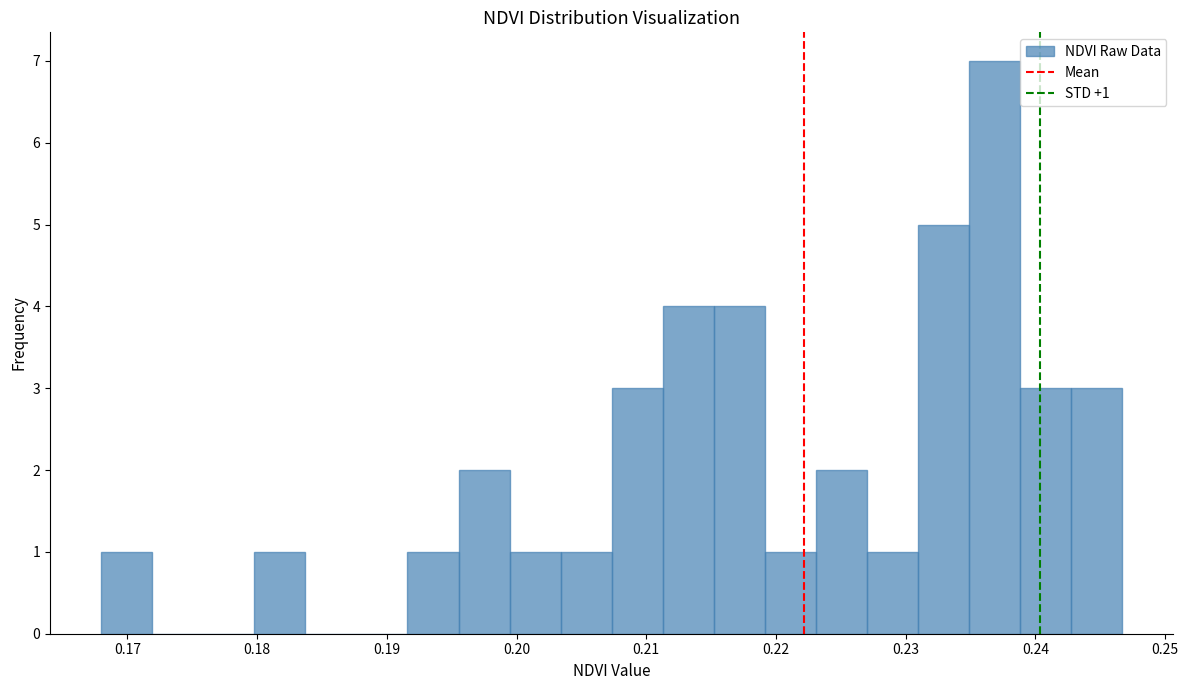

Around what value on the x-axis is the tallest bar? Give the approximate position of its centre, as read against the axis.

0.237